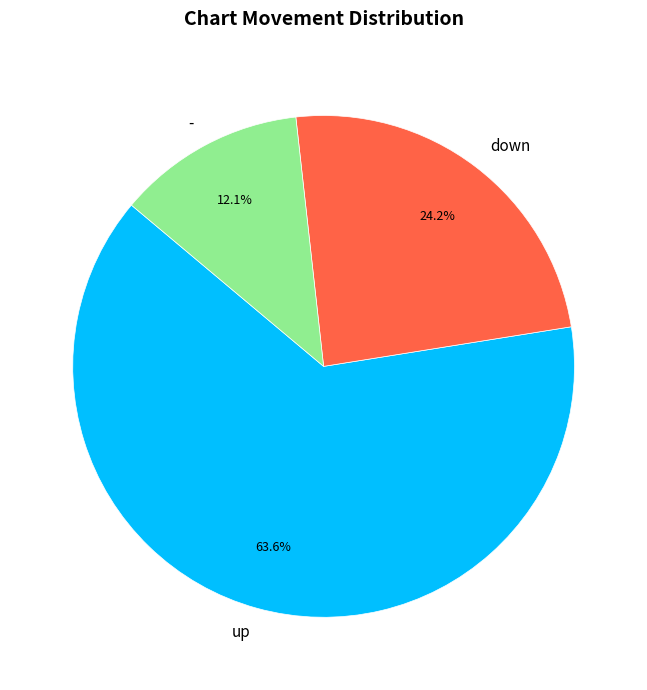

How many segments does this pie chart have?

3